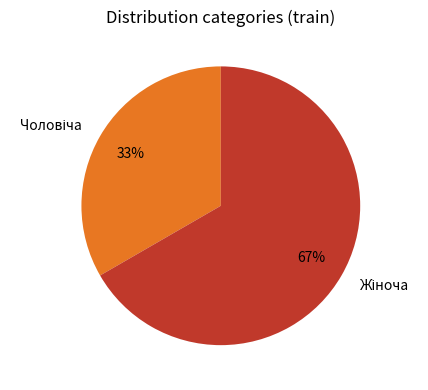

Does any single category account for the majority?

Yes